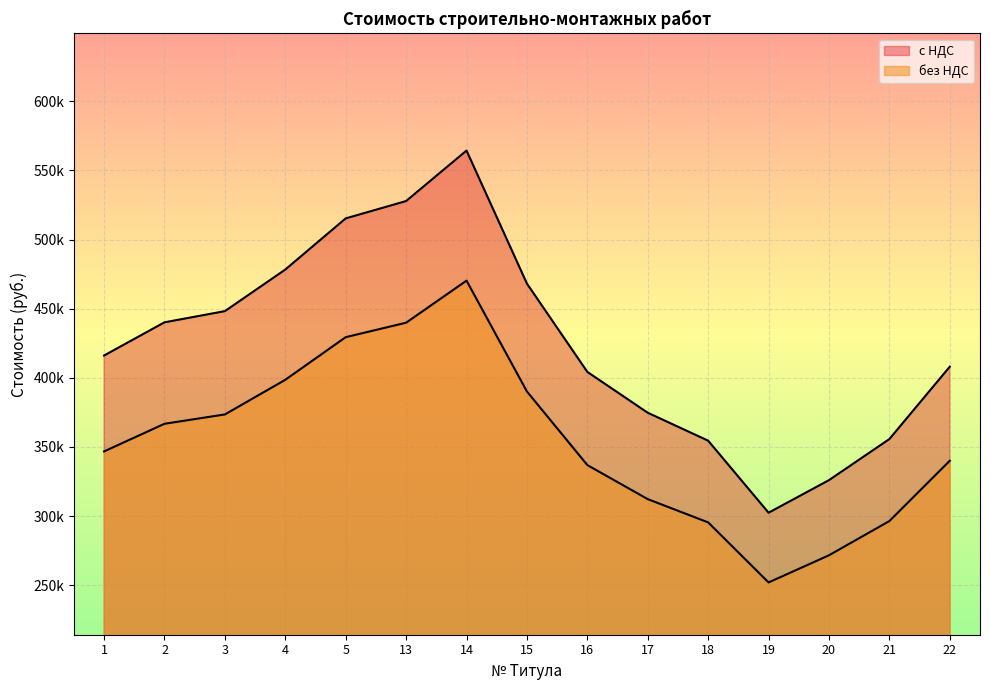

How many distinct data groups are displayed?

2